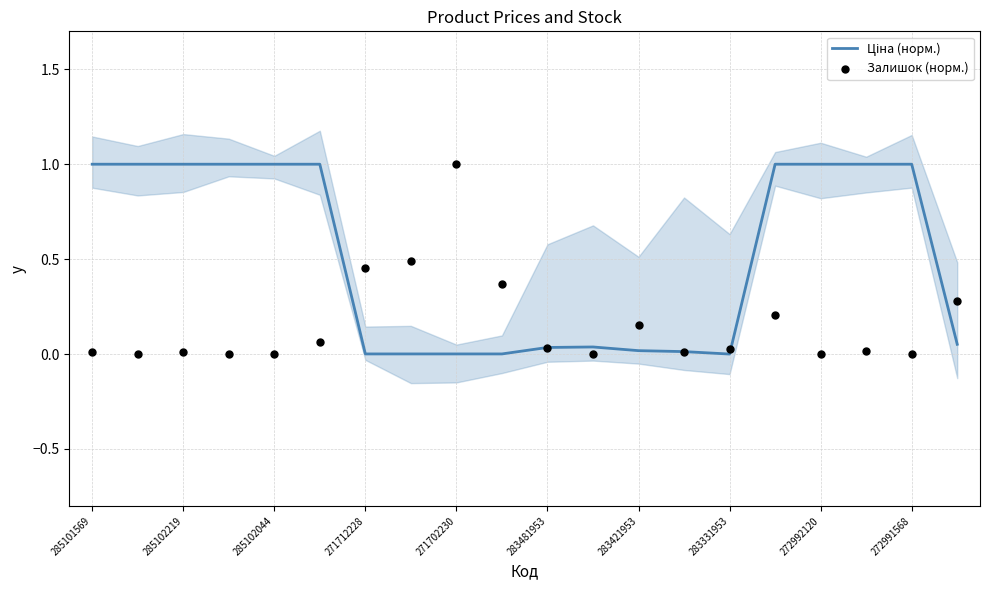

Which series reaches the maximum Y coordinate?

Ціна (норм.)